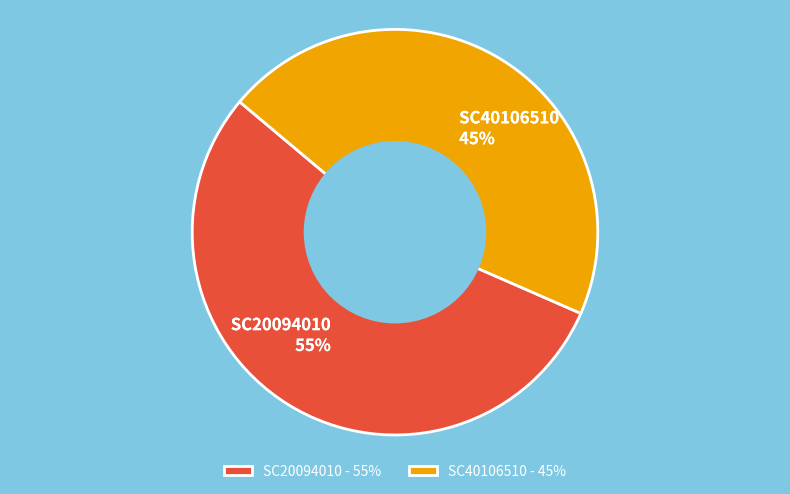

Combined, do SC40106510 and SC20094010 account for over 50%?

Yes